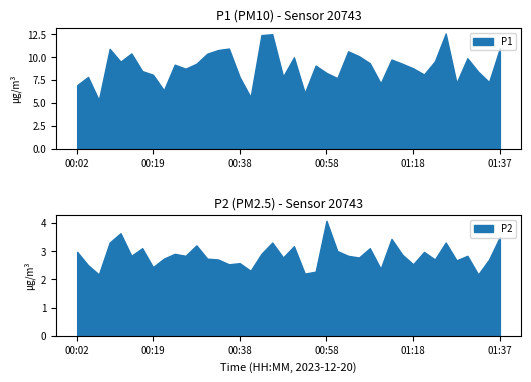

Which series changed the most between 00:09 and 01:37?

P2